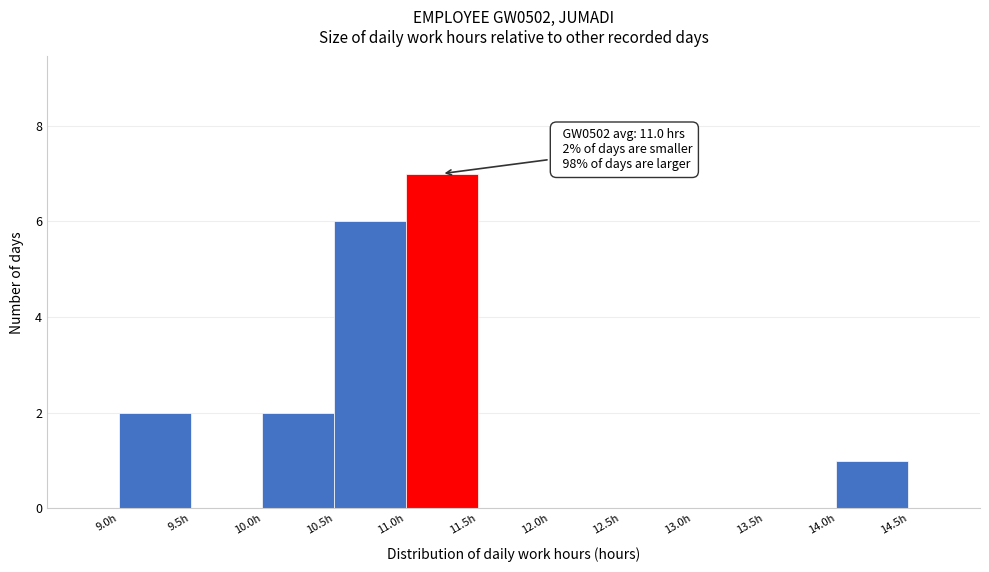

Over which range of the x-axis is the bar tallest?

11.0 to 11.5